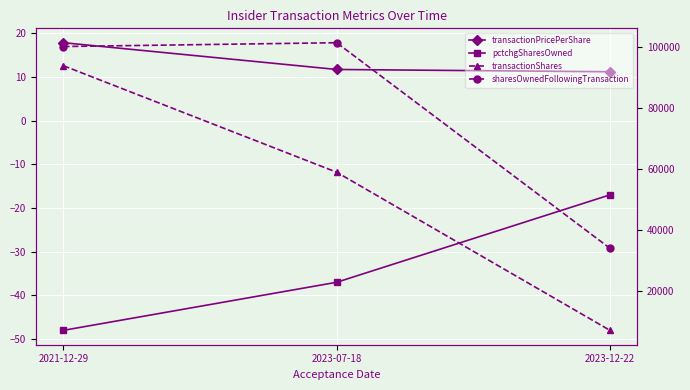

What is the greatest value displayed?

101548.0